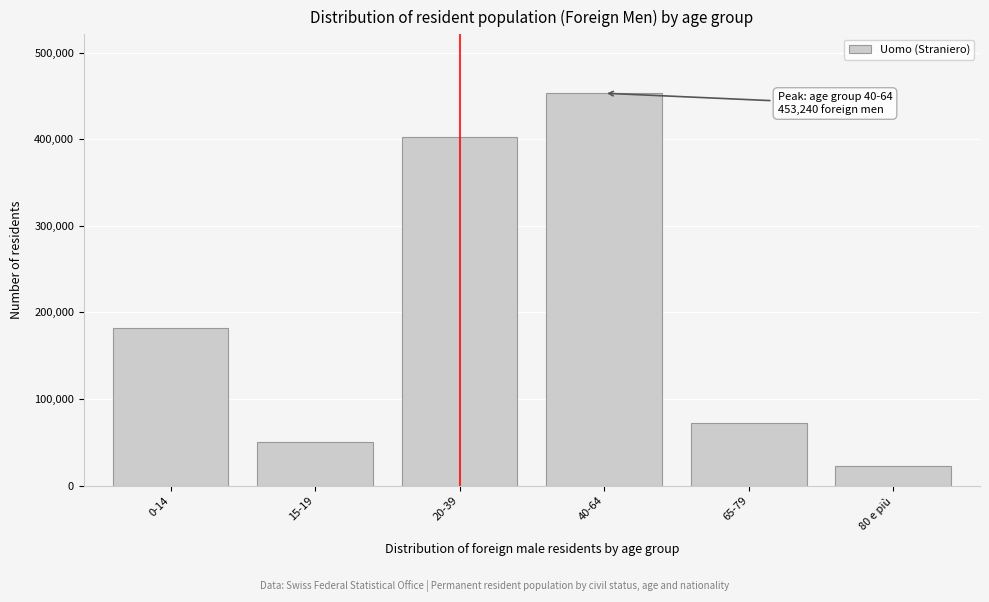

Reading right to left, what are all the values shown in this chart?

80 e più=22642	65-79=72300	40-64=453240	20-39=402885	15-19=50625	0-14=181916